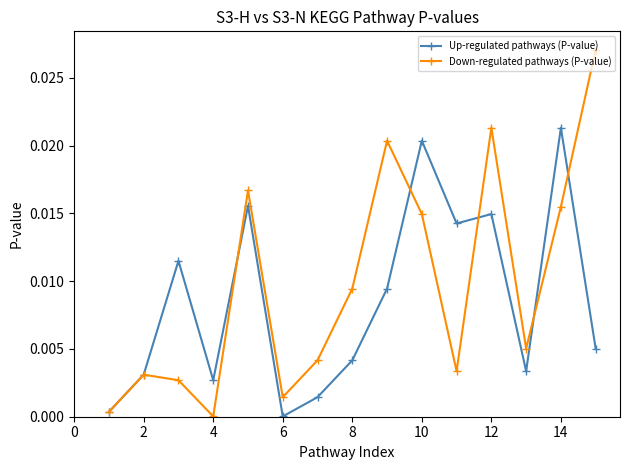

Rank the series by their average value, from lowest to highest.

Up-regulated pathways (P-value), Down-regulated pathways (P-value)